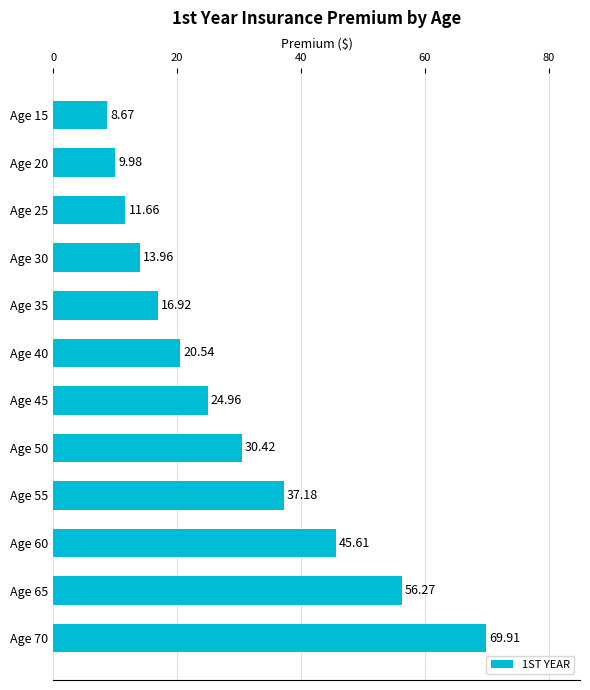

What is the average value?

28.8